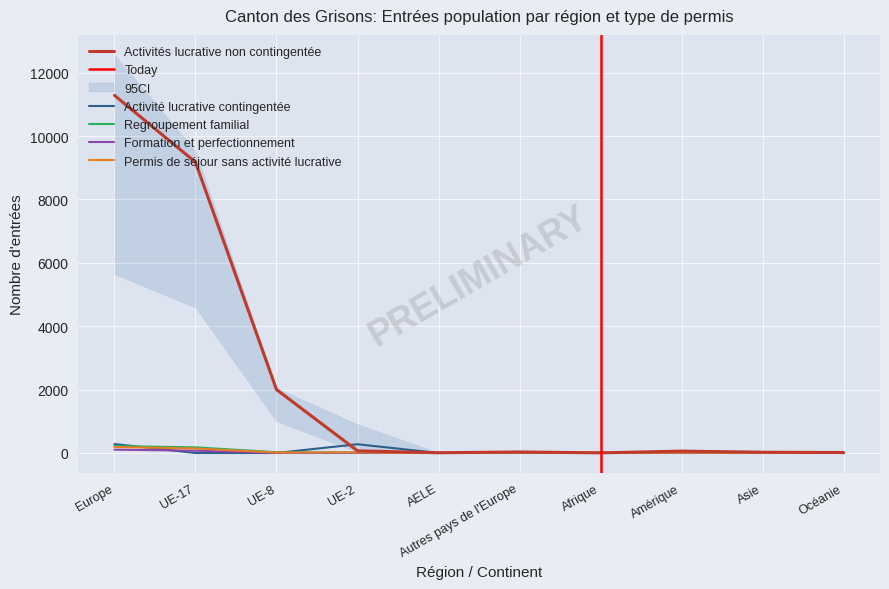

Does the chart display data point markers on the line(s)?

No